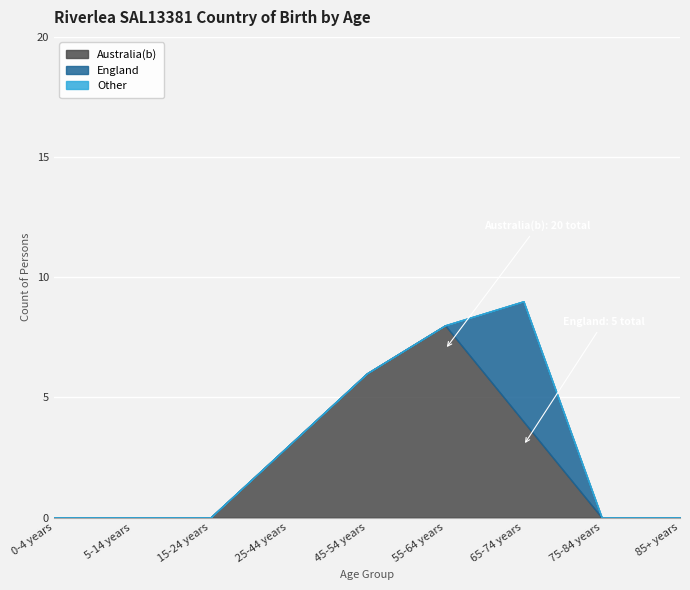

At which category is the sum across all series the highest?

65-74 years